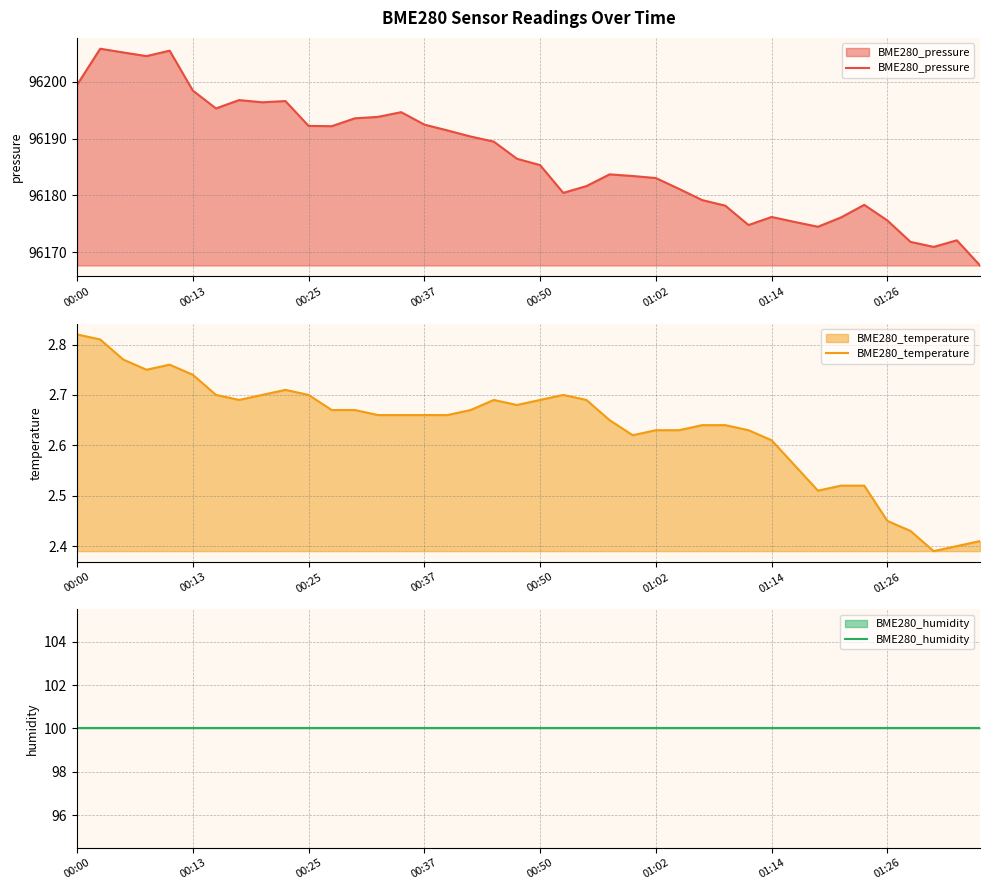

Where is BME280_humidity nearest to the value 100?

00:00